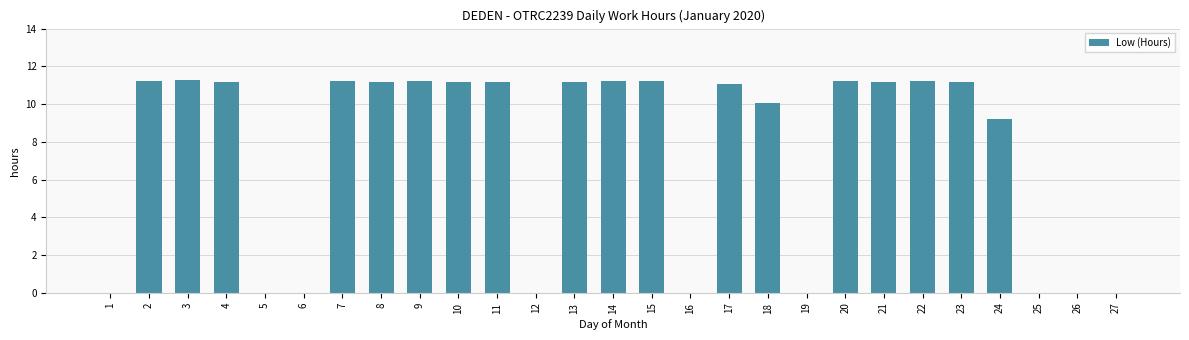

The chart shows a value of 0.0 at 27. True or false?

True